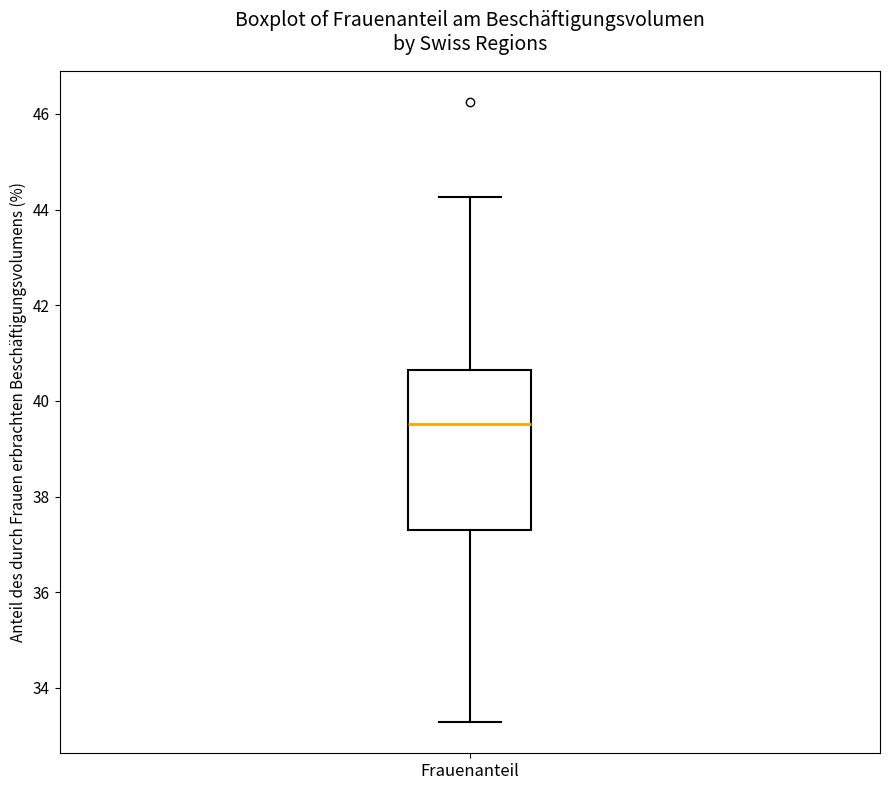

Transcribe this box plot: give where the median line is, the range the box spans, and where the two whiskers end, as read against the y-axis. The values are not printed on the chart, so give them approximately, as read against the axis.

median 39.6, box 37.4 to 40.6, whiskers 33.2 to 44.2